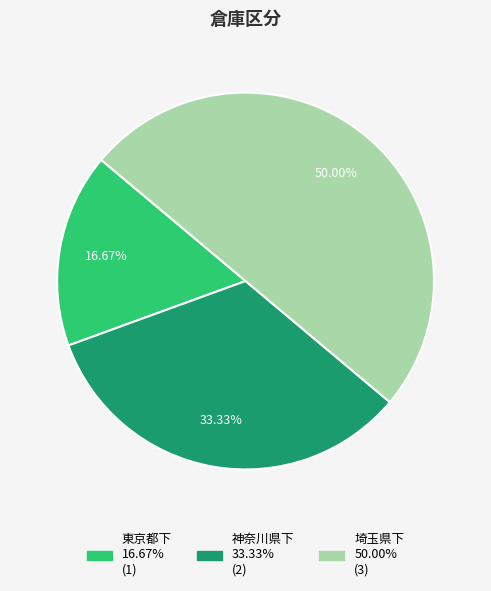

What is the smallest slice in the pie chart?

東京都下